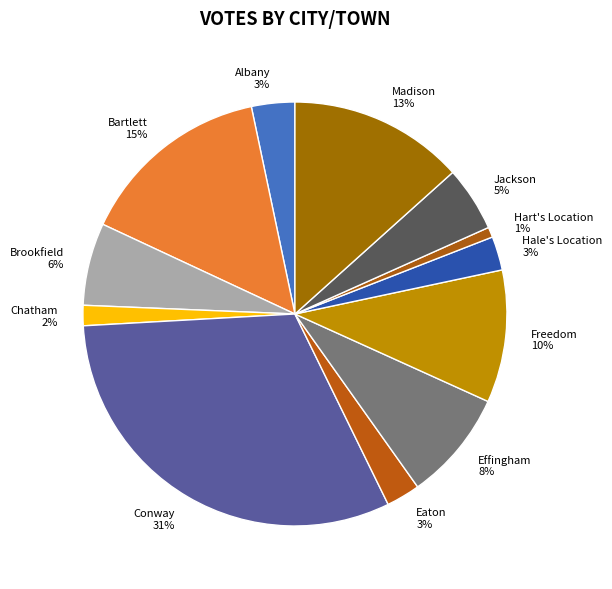

Is it true that Bartlett is 15% of the pie?

True